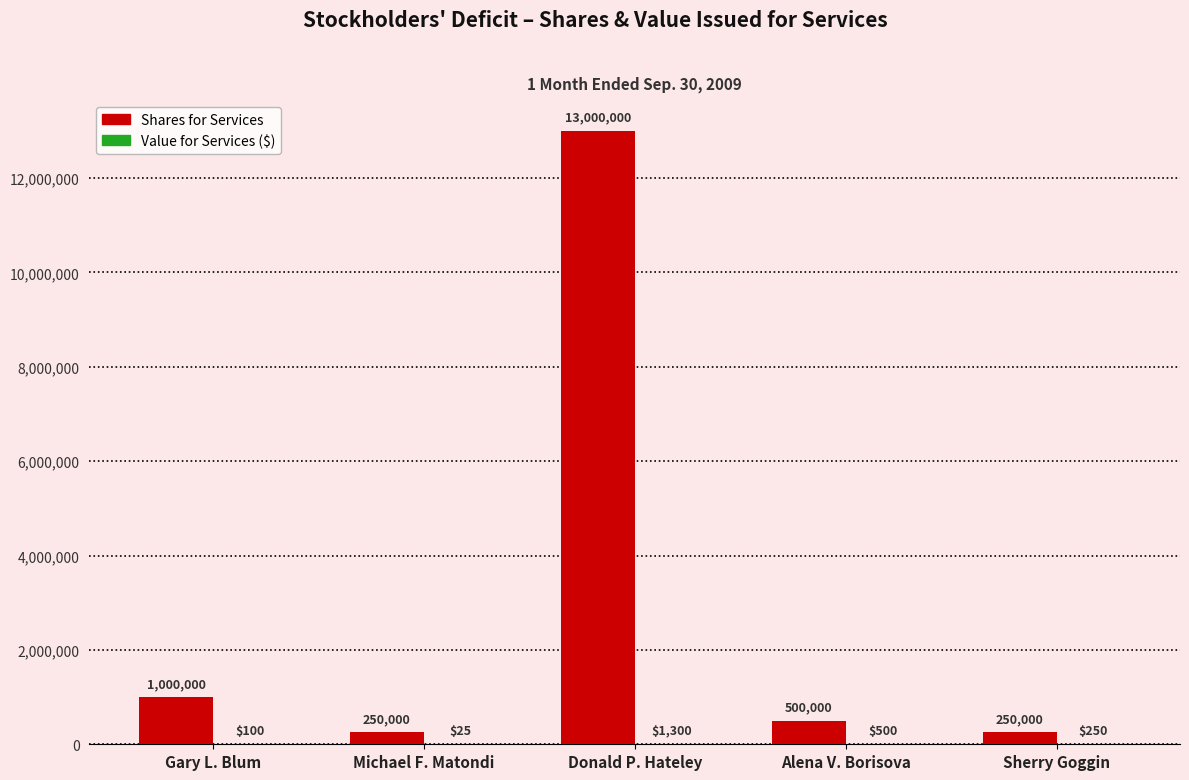

What is the sum of all Shares for Services values?

15000000